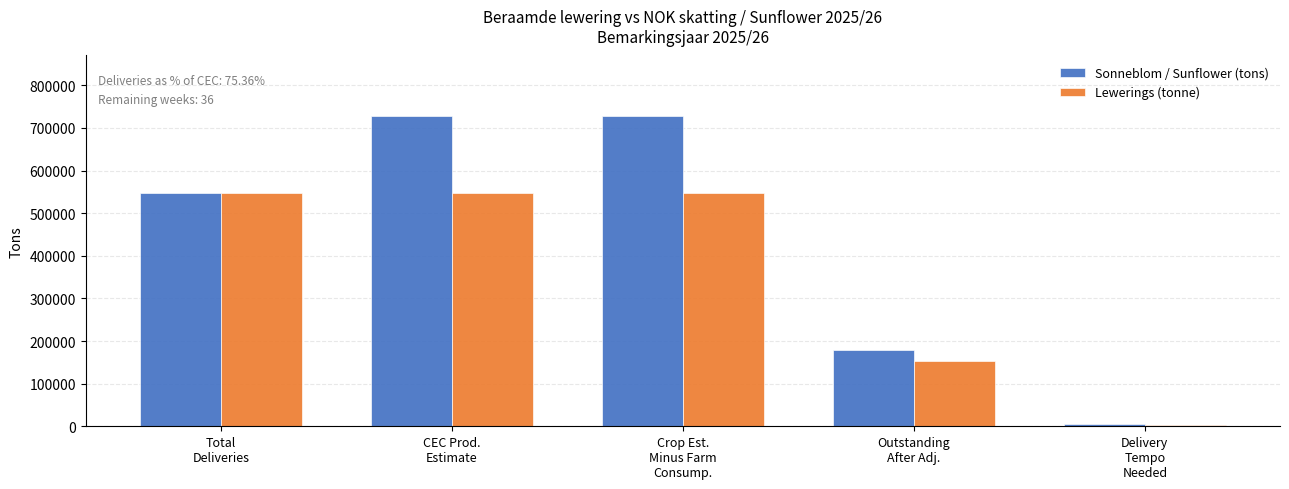

How many values in the Sonneblom / Sunflower (tons) series are below 548477?

2